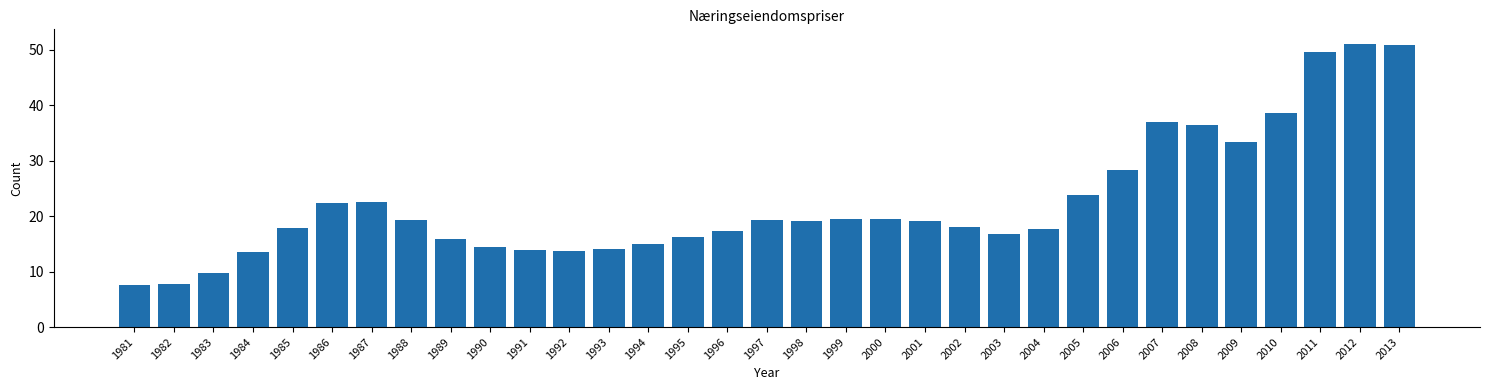

What is the greatest value displayed?

51.2